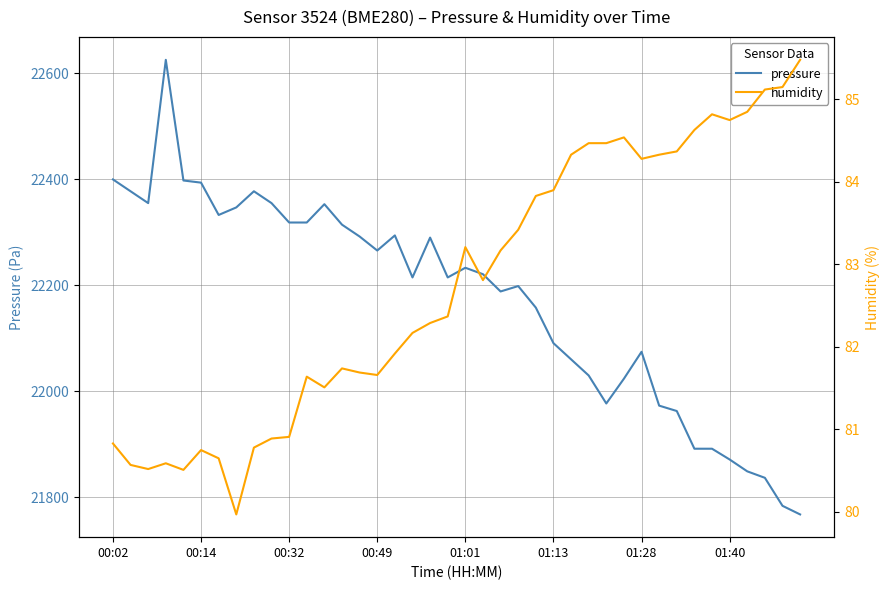

What is the minimum value for pressure?

21767.9